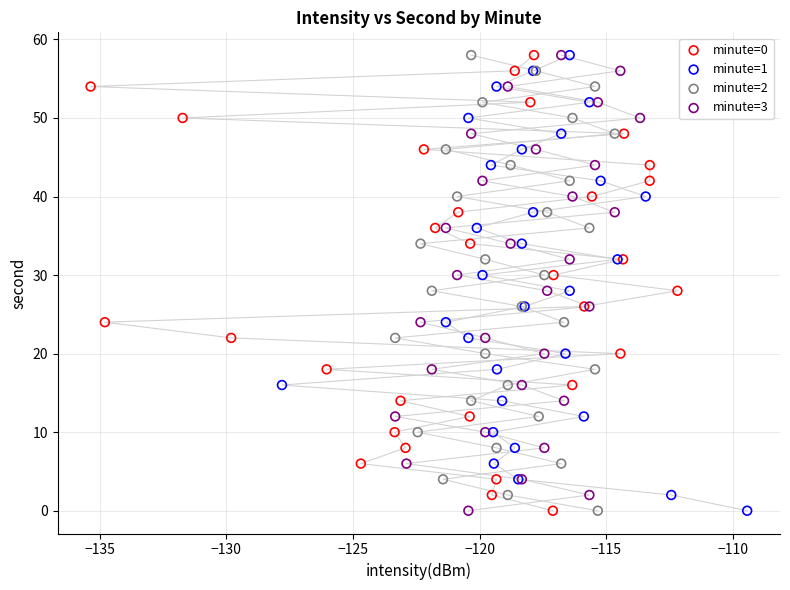

What are all the series names shown in the legend?

minute=0, minute=1, minute=2, minute=3